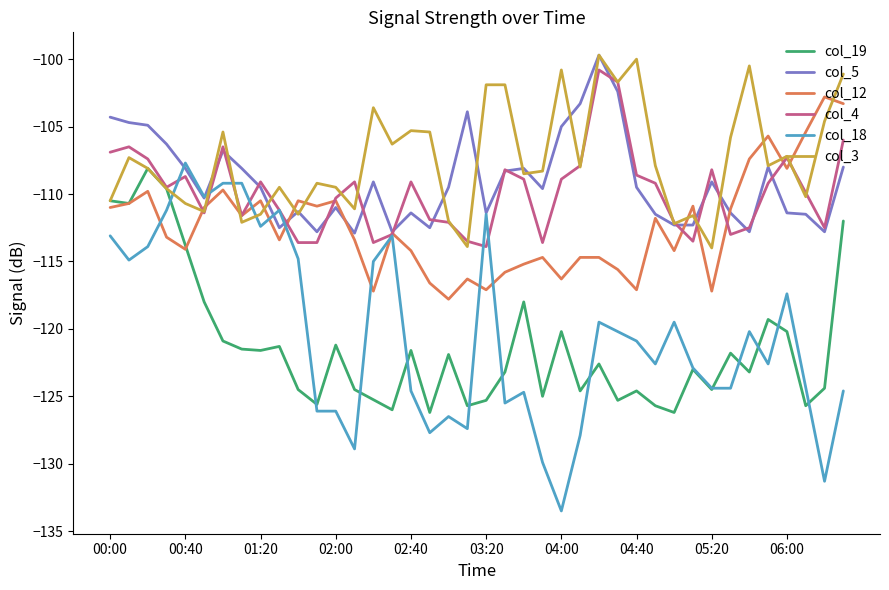

At how many categories does at least one series exceed -114?

40